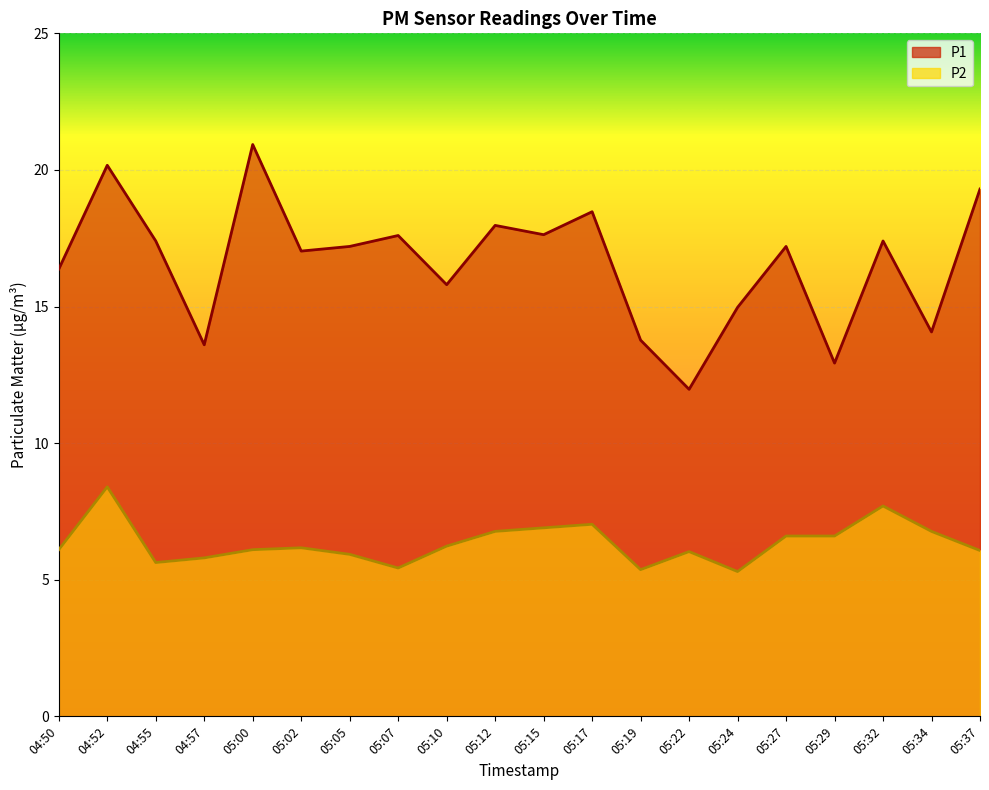

Does the chart display data point markers on the line(s)?

No